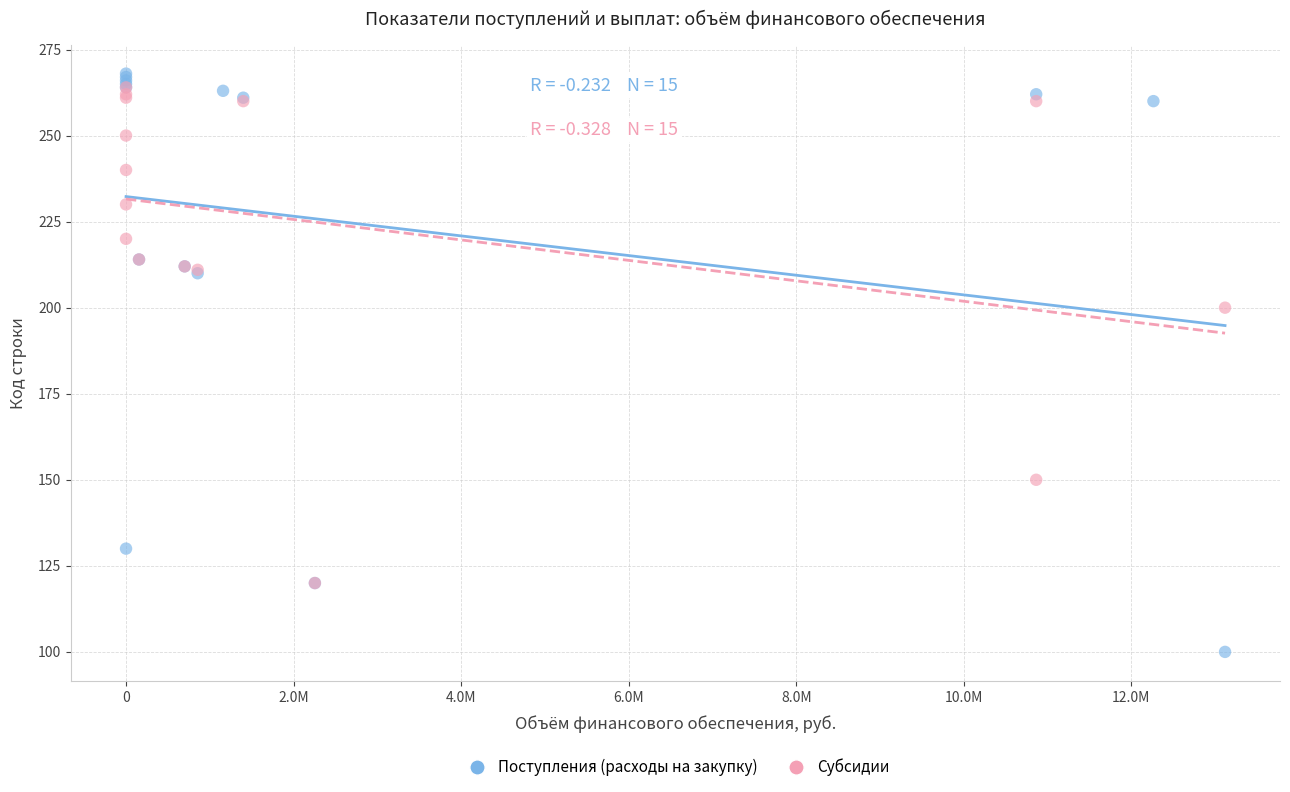

Which series has the widest spread of Y values?

Поступления (расходы на закупку)